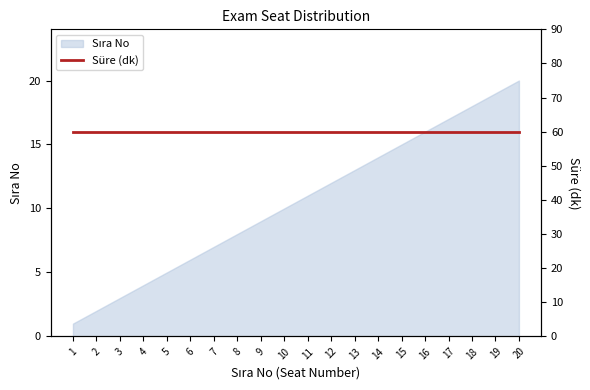

What is the smallest value displayed?

1